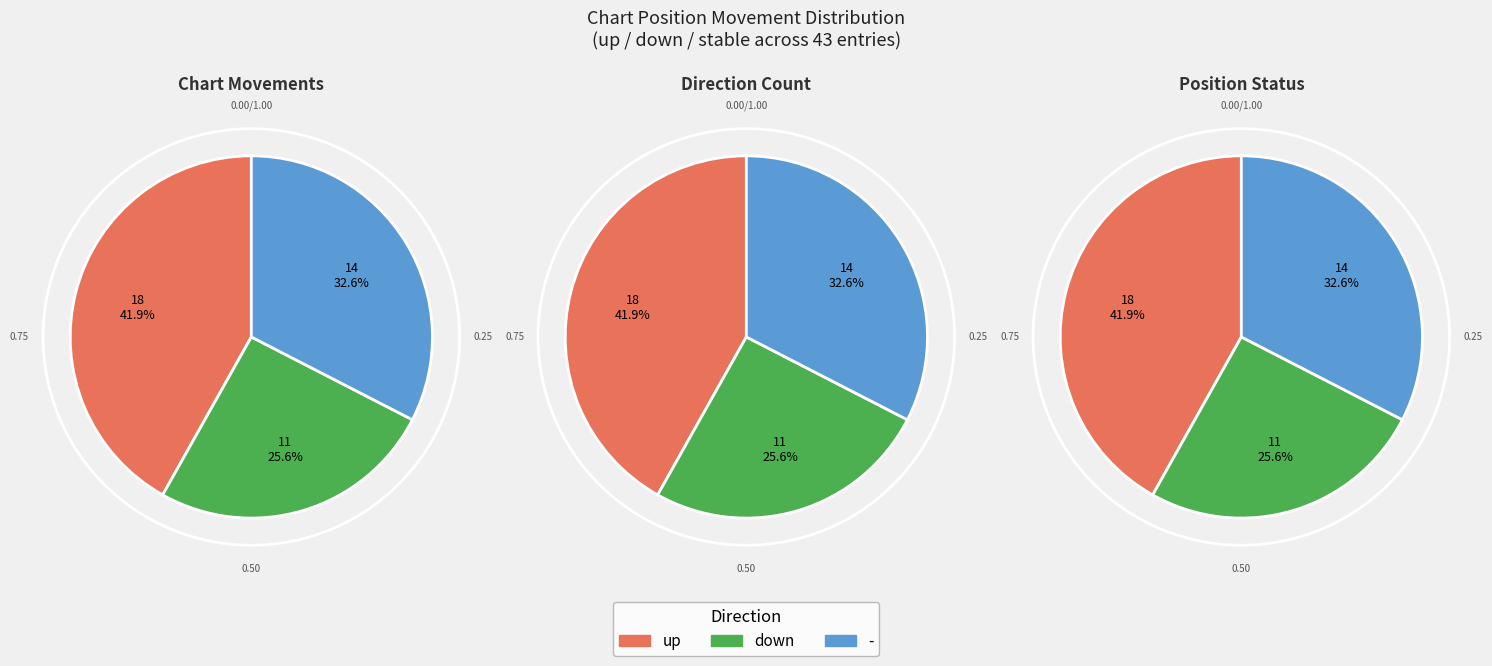

How many slices are in this pie chart?

3